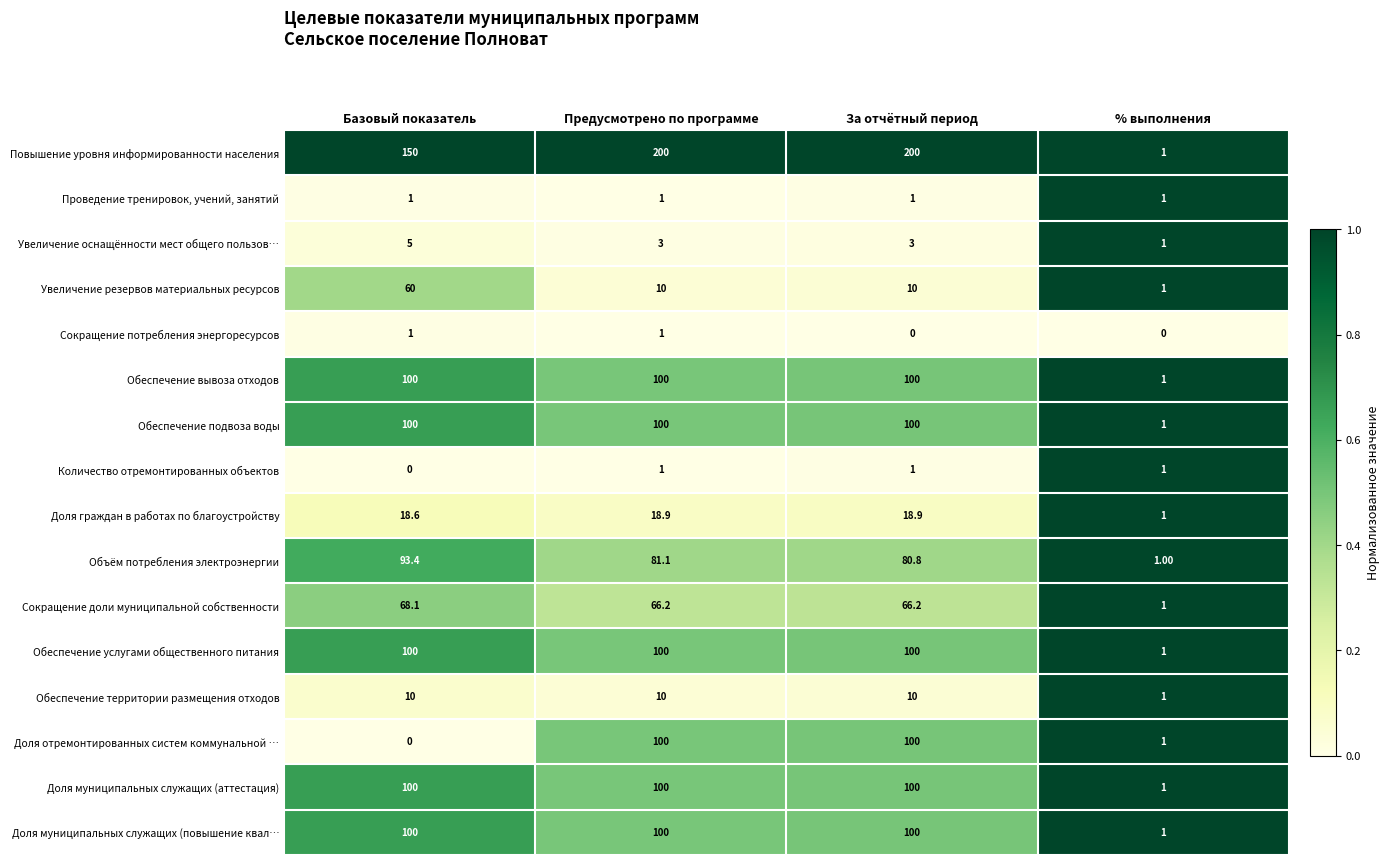

What is the difference between the second highest and minimum values in the Обеспечение территории размещения отходов series?

9.0